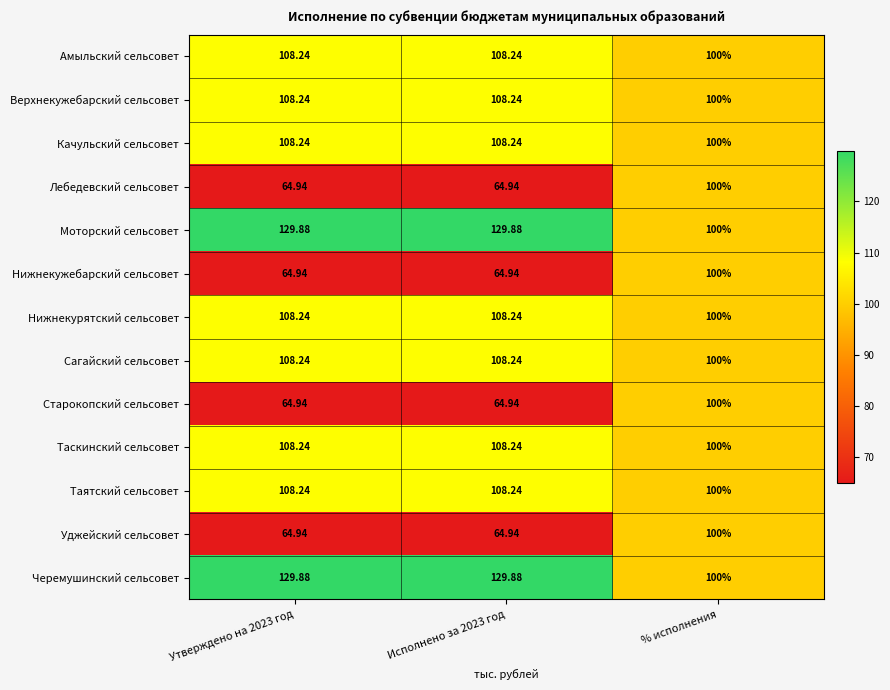

Where is Таскинский сельсовет nearest to the value 104?

% исполнения